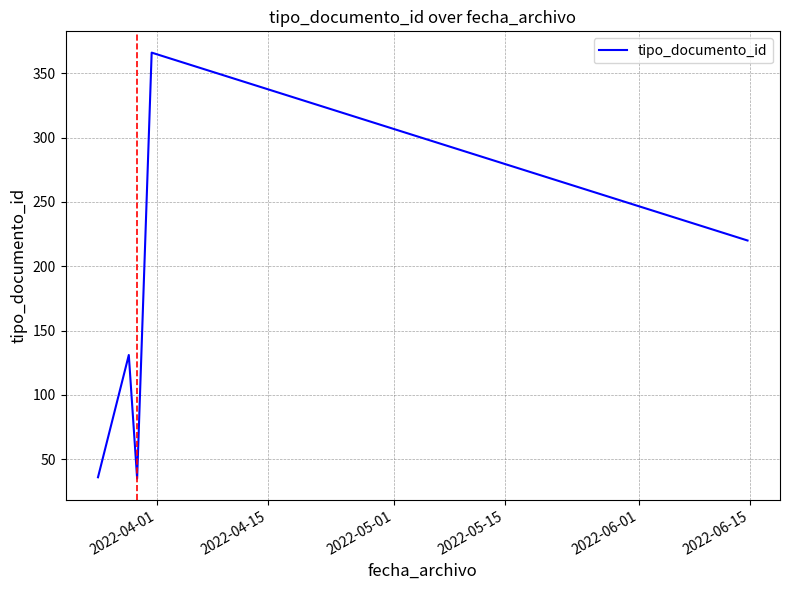

What is the smallest value displayed?

35